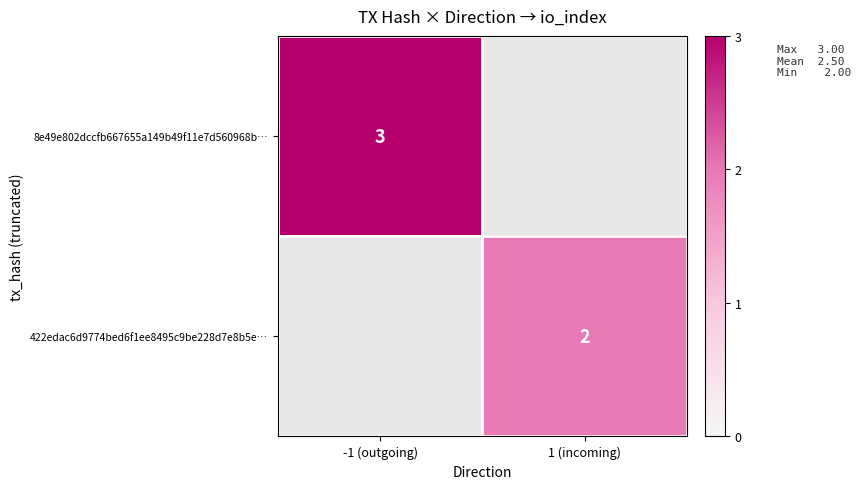

True or false: 422edac6d9774bed6f1ee8495c9be228d7e8b5e… has a value of 2 at 1 (incoming).

True